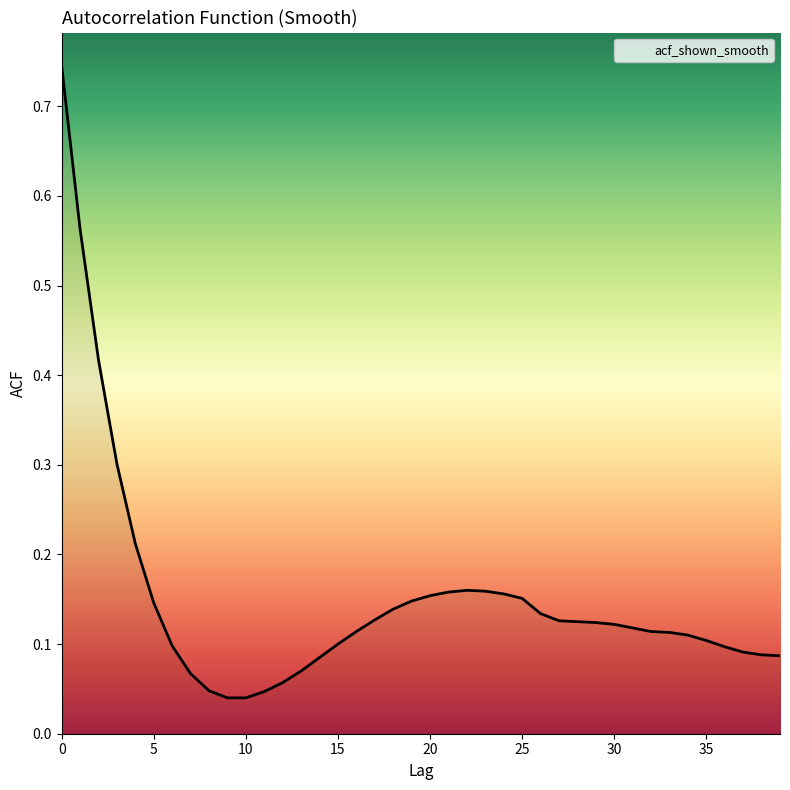

How many lines are shown in the chart?

1